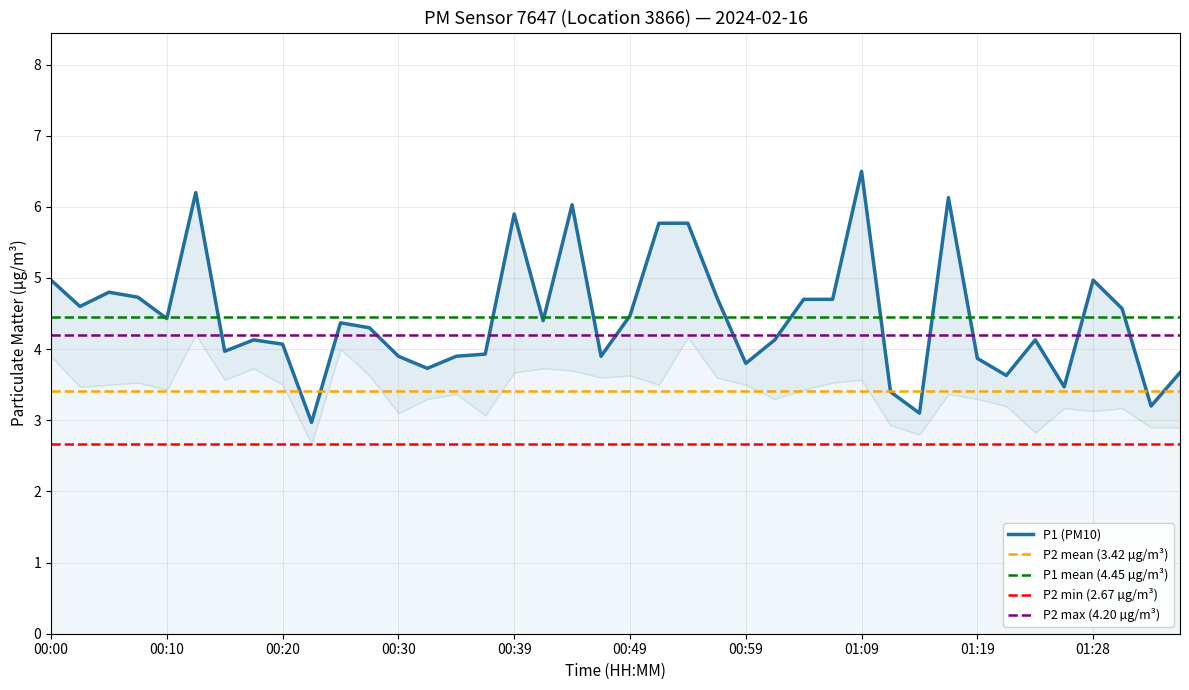

What value does the data have at 00:37?

3.9